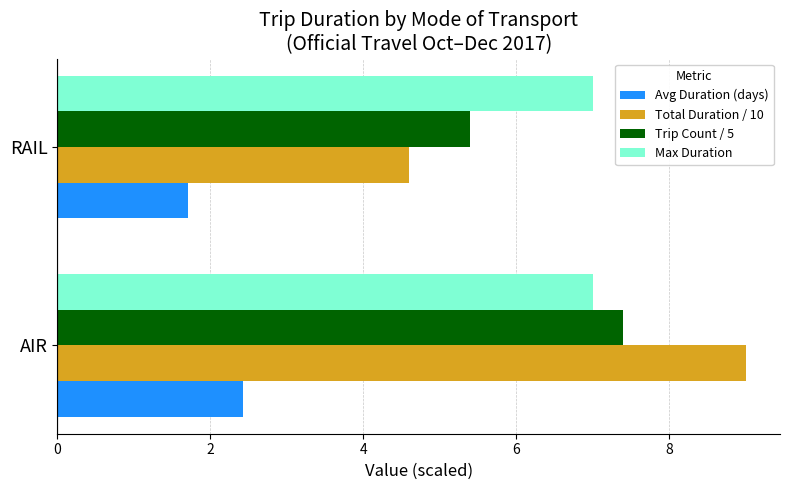

The Total Duration / 10 series shows 8.0 at RAIL. True or false?

False